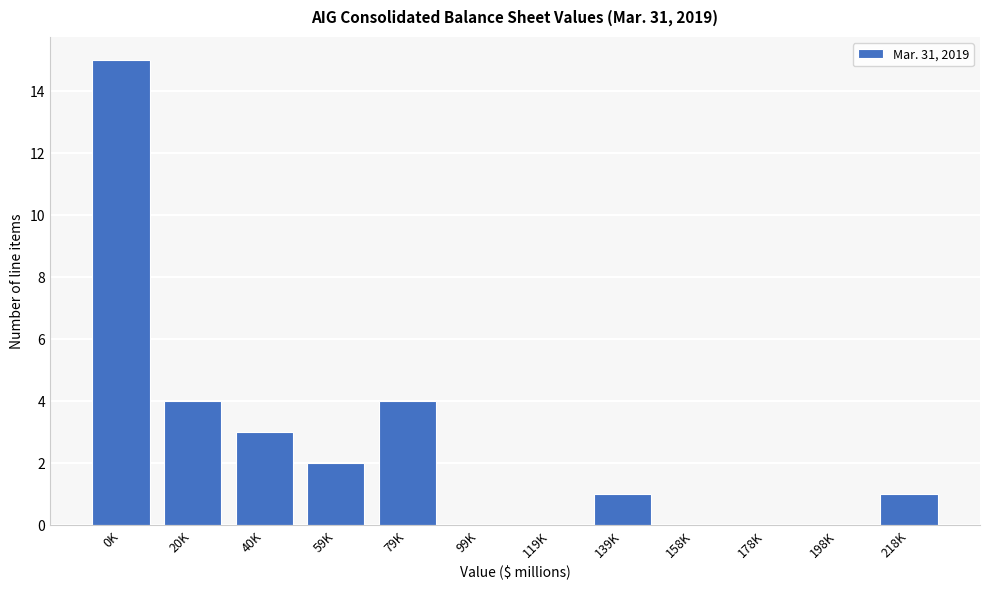

Reading left to right, transcribe all the data shown in this chart.

0K=15	20K=4	40K=3	59K=2	79K=4	99K=0	119K=0	139K=1	158K=0	178K=0	198K=0	218K=1